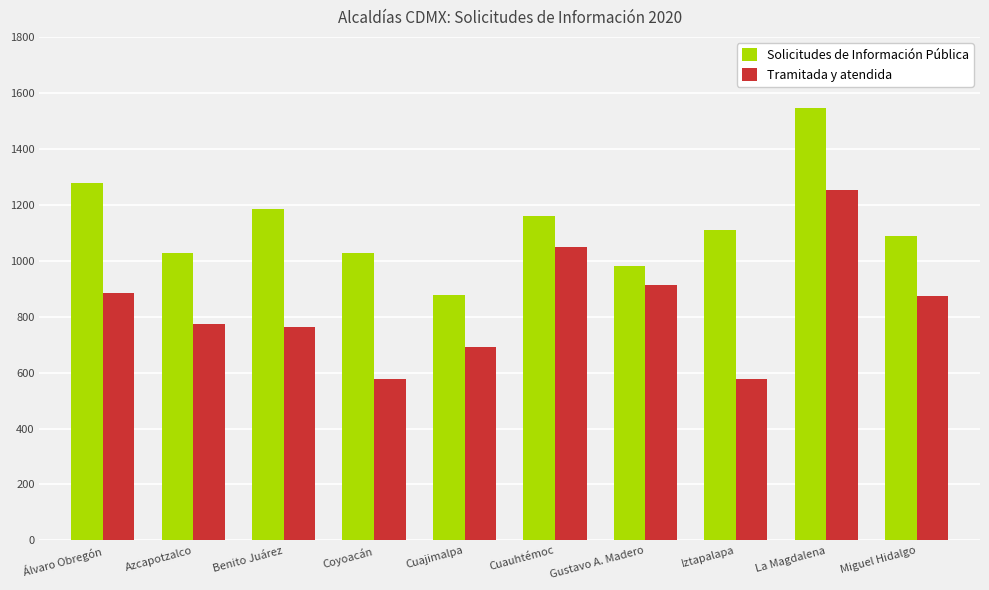

Where does the Solicitudes de Información Pública series first go above 1110?

Álvaro Obregón